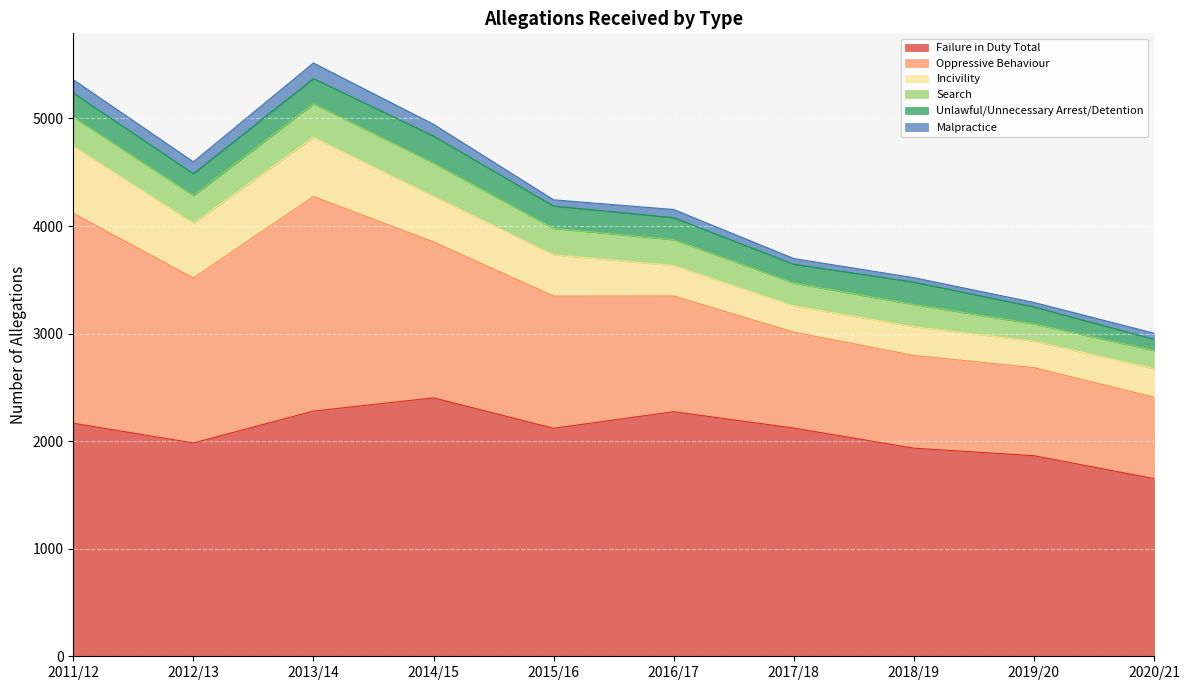

True or false: Search has more than 0 points higher than both neighbors.

True